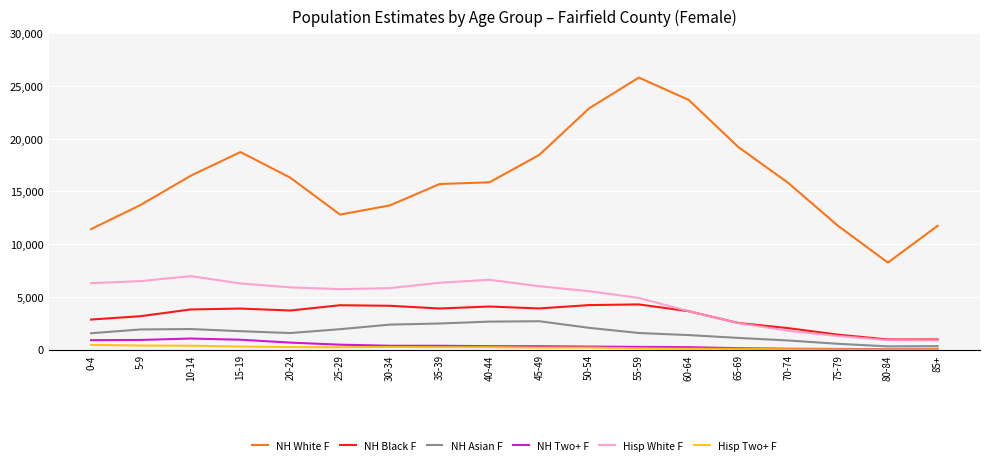

List the series in order of their peak value, lowest first.

Hisp Two+ F, NH Two+ F, NH Asian F, NH Black F, Hisp White F, NH White F